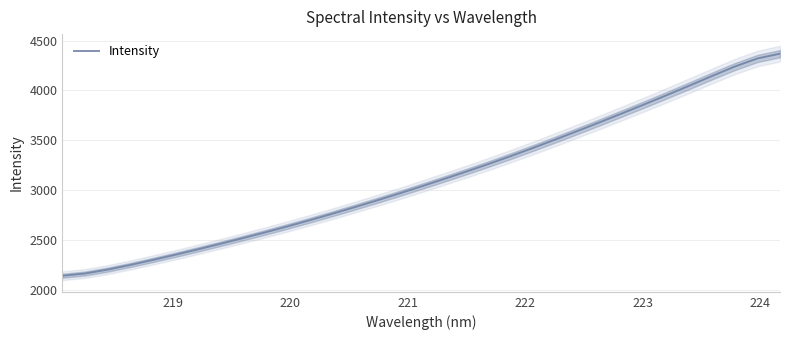

What is the average value?

3121.6